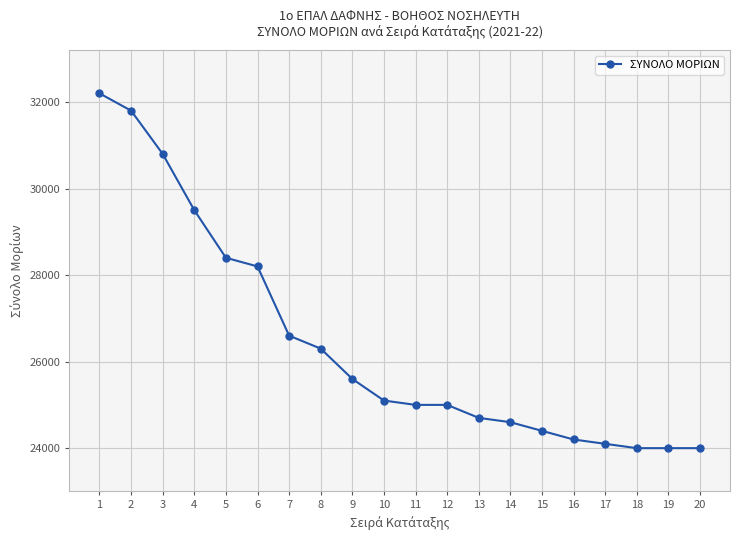

What is the value of the 4th point from the left?

29500